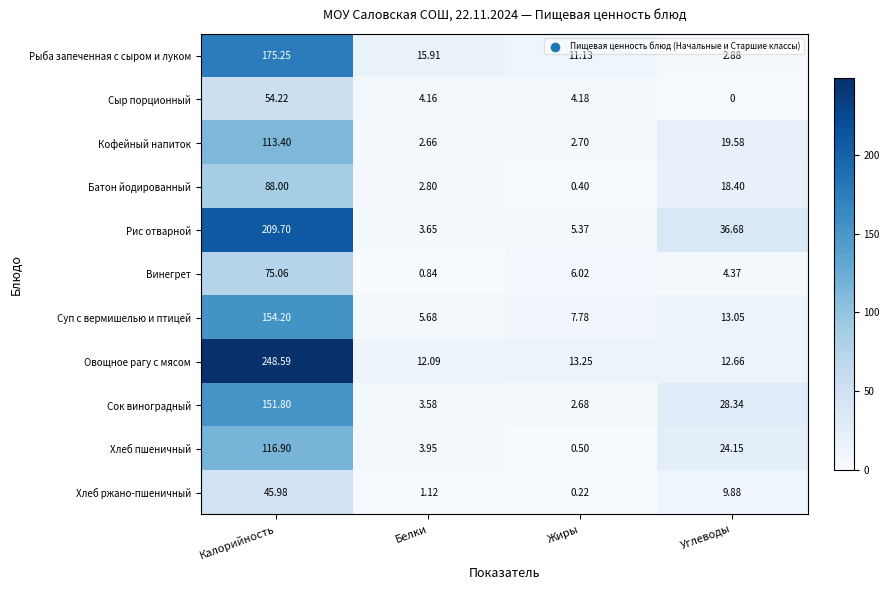

Which category has the highest value in the Хлеб ржано-пшеничный series?

Калорийность